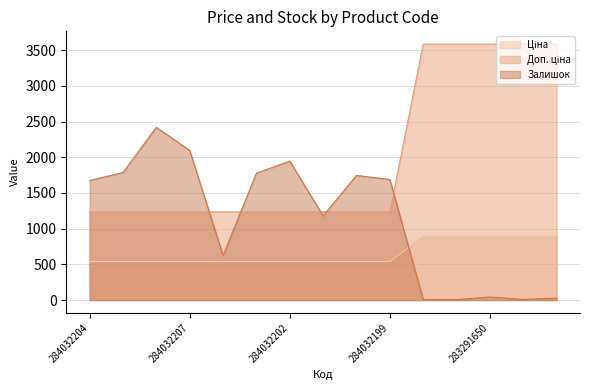

At 284032207, list the series in order from largest to smallest.

Залишок, Доп. ціна, Ціна